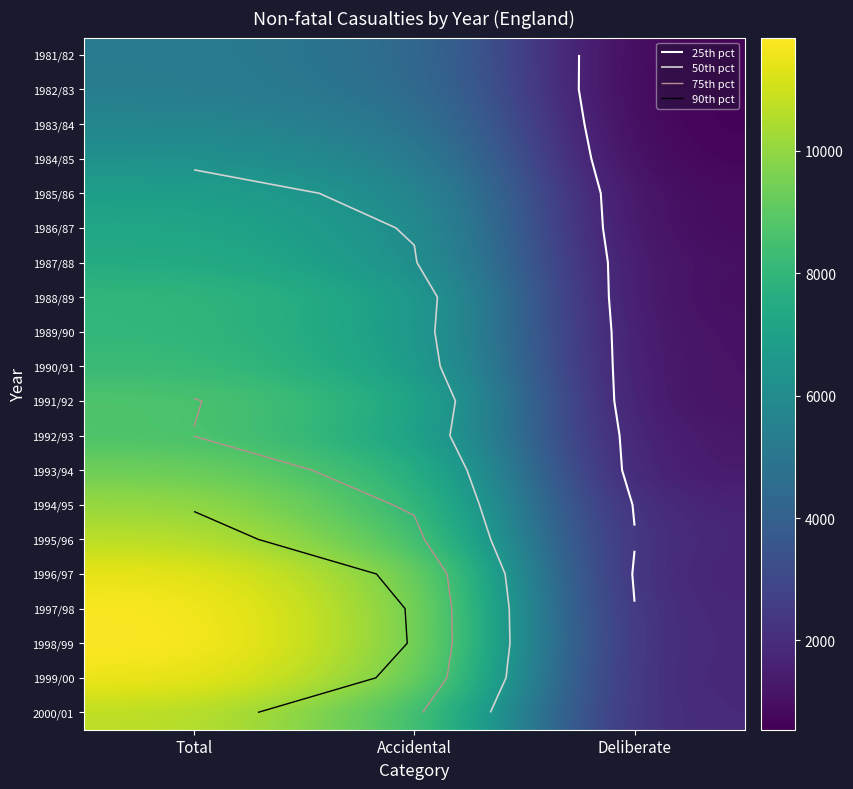

What is the spread (max minus min) of values at Accidental?

5486